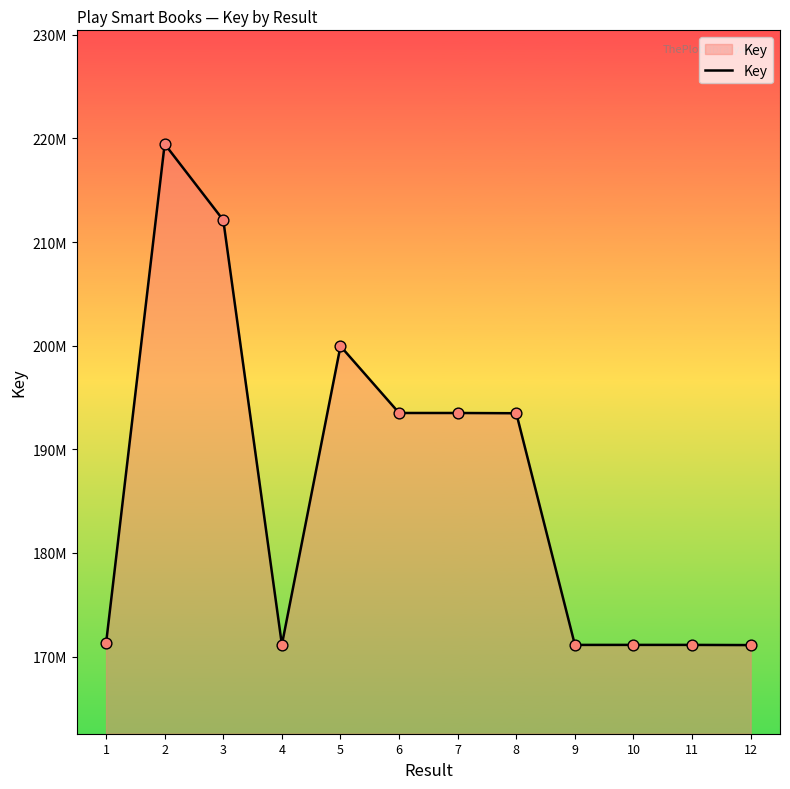

What is the change in value from 8 to 10?

-22357762